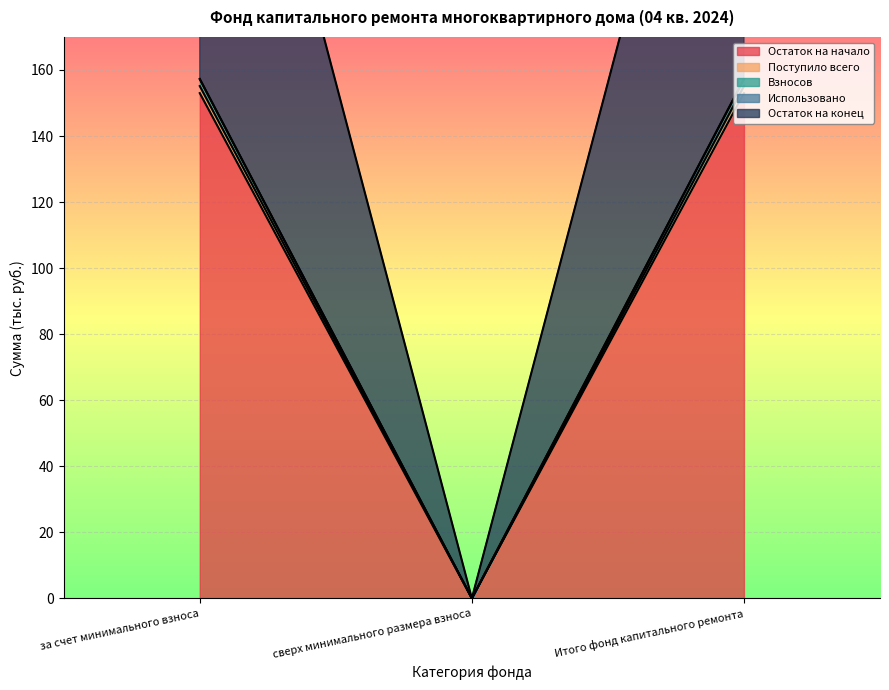

What is the label of the 2nd point from the right?

сверх минимального размера взноса